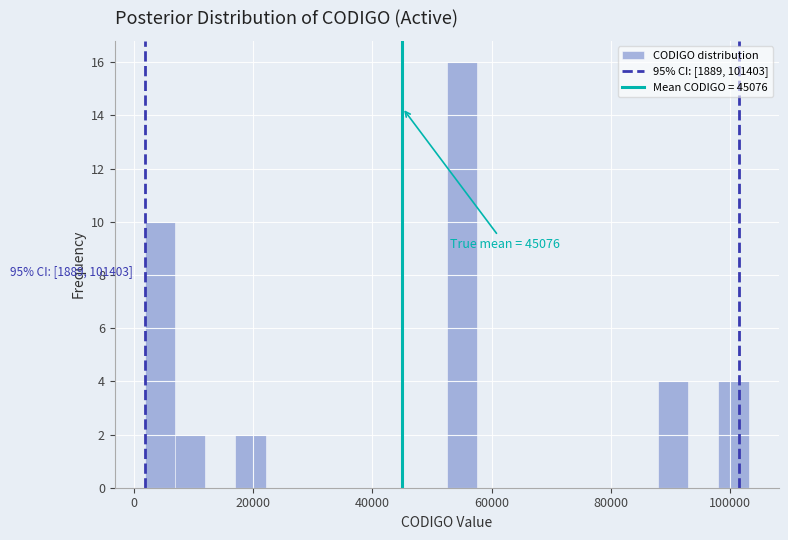

Around what value on the x-axis is the tallest bar? Give the approximate position of its centre, as read against the axis.

56000